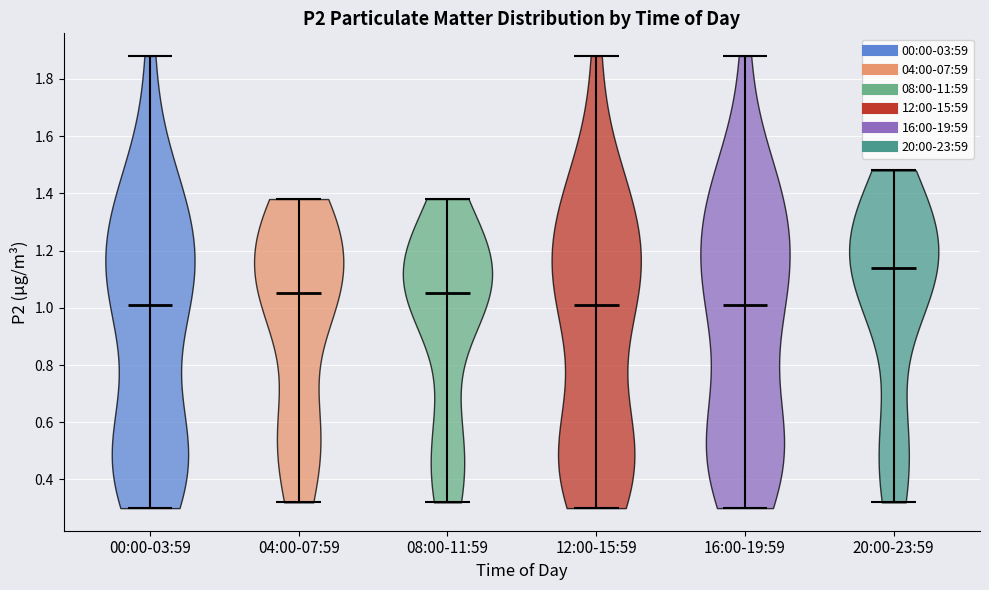

Reading left to right, read every violin against the y-axis: where its median line is, and the lowest and highest points it reaches. The values are not printed on the chart, so give them approximately, as read against the axis.

00:00-03:59: median line 1.02, lowest point 0.30, highest point 1.88
04:00-07:59: median line 1.06, lowest point 0.32, highest point 1.38
08:00-11:59: median line 1.06, lowest point 0.32, highest point 1.38
12:00-15:59: median line 1.02, lowest point 0.30, highest point 1.88
16:00-19:59: median line 1.02, lowest point 0.30, highest point 1.88
20:00-23:59: median line 1.14, lowest point 0.32, highest point 1.48